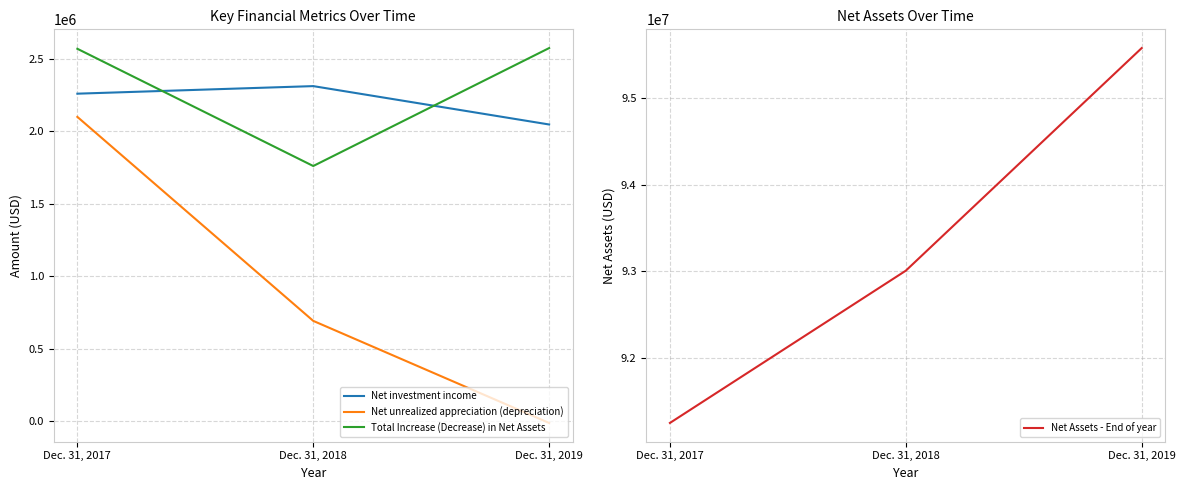

Which category has the highest value in the Net investment income series?

Dec. 31, 2018